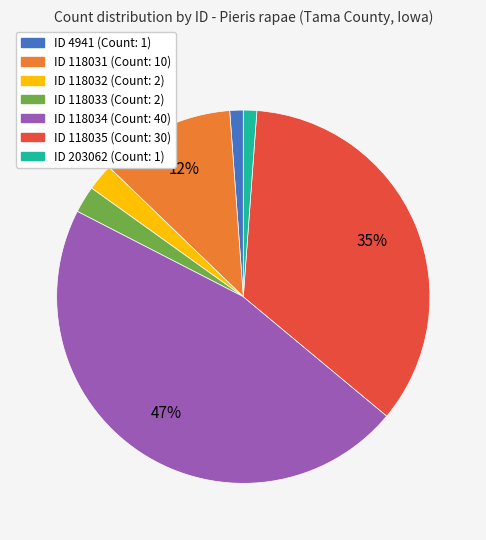

To the nearest percent, what is the average slice percentage?

14%